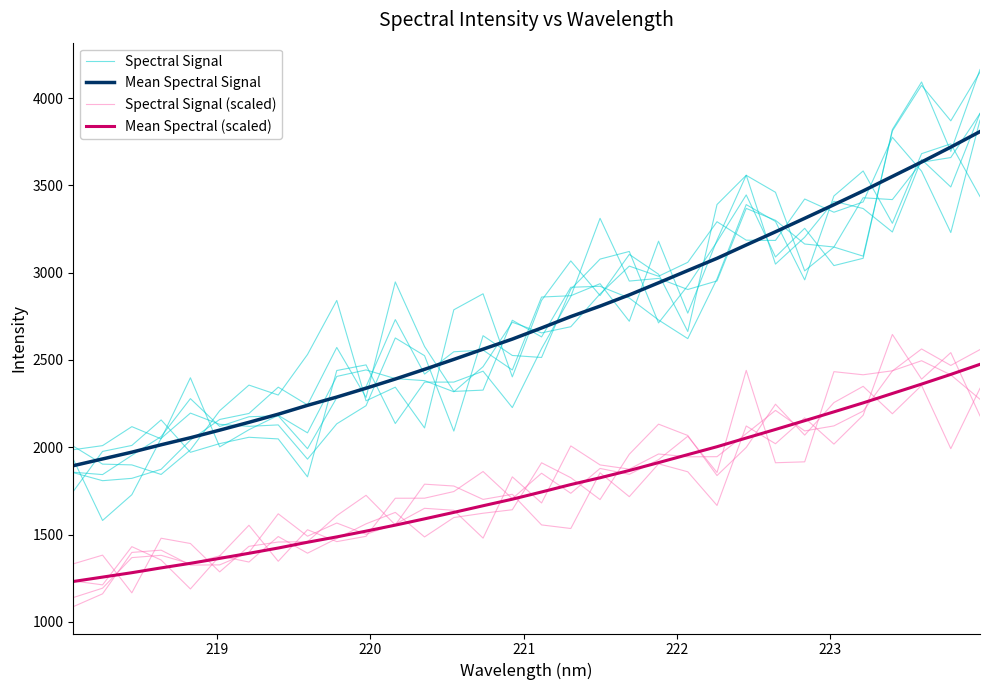

True or false: Spectral Signal and Spectral Signal (scaled) intersect in this chart.

False